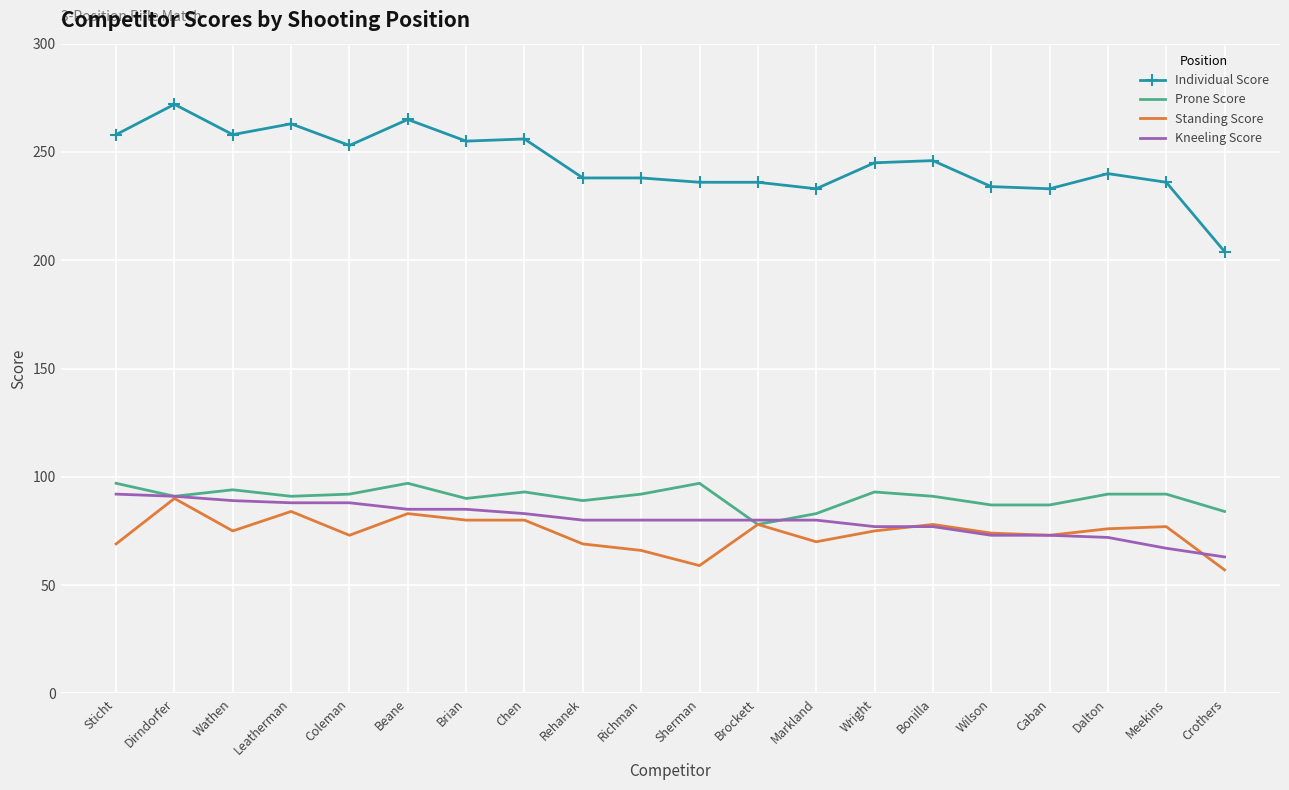

Is the value of Prone Score at Richman greater than the value of Individual Score at Wright?

No